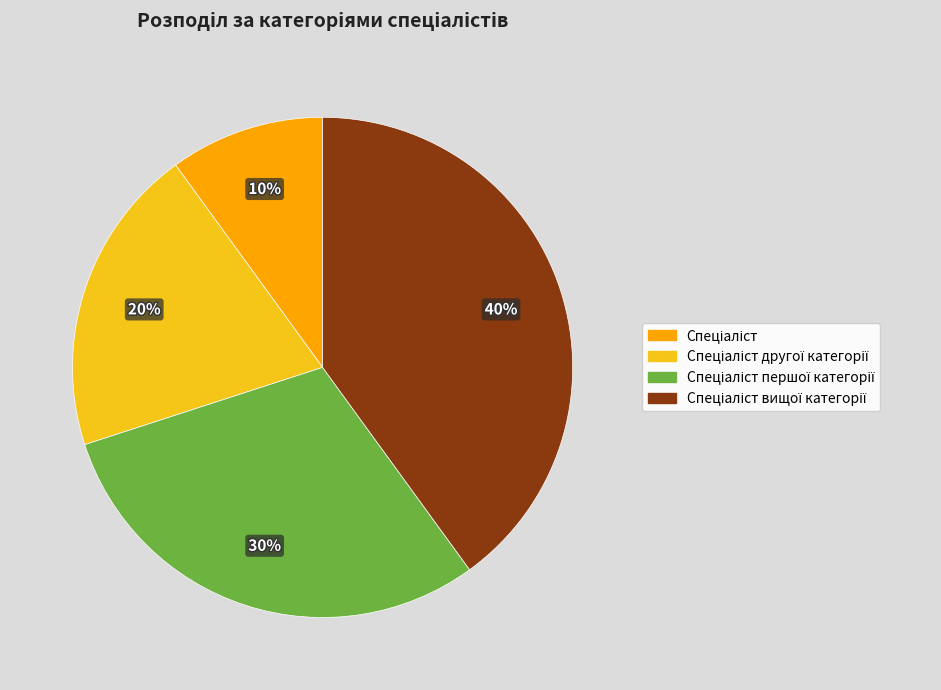

Count the number of slices in the pie.

4